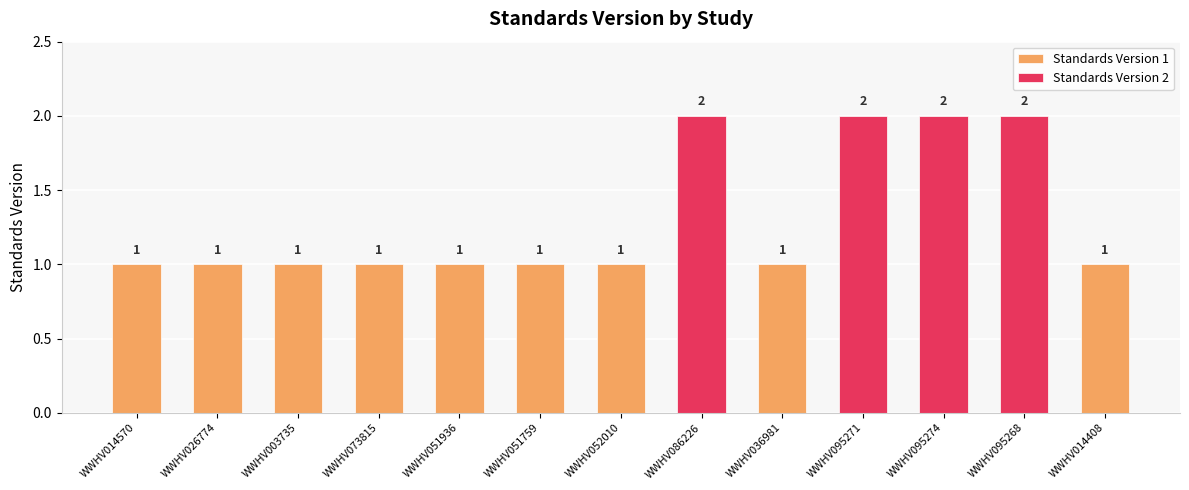

Reading right to left, transcribe all the data shown in this chart.

1	2	2	2	1	2	1	1	1	1	1	1	1